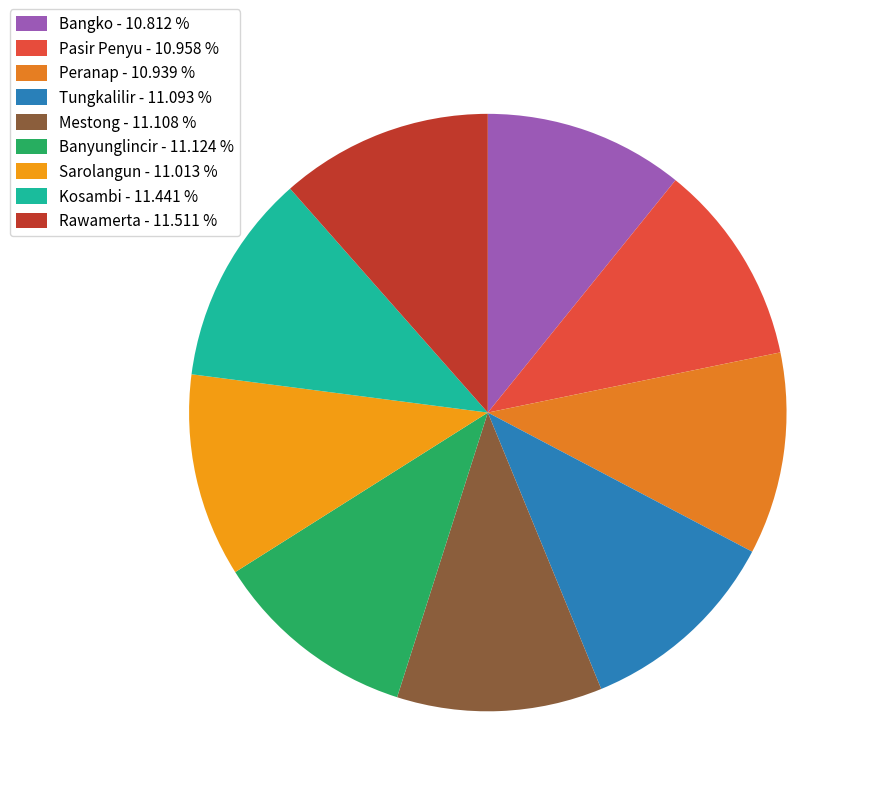

To the nearest percent, what is the average slice percentage?

11%